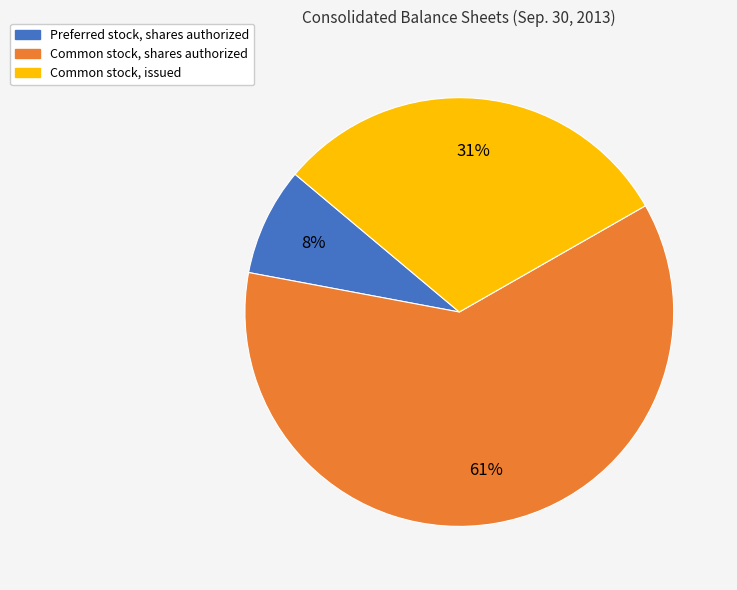

Which slice is the largest?

Common stock, shares authorized